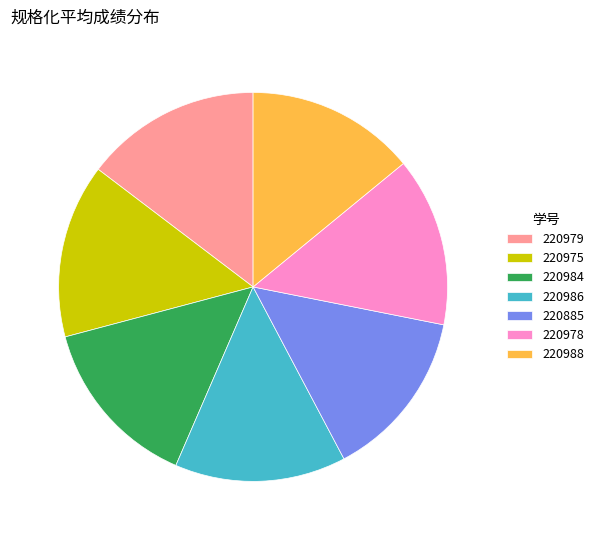

True or false: 220984 accounts for 14% of the total.

True